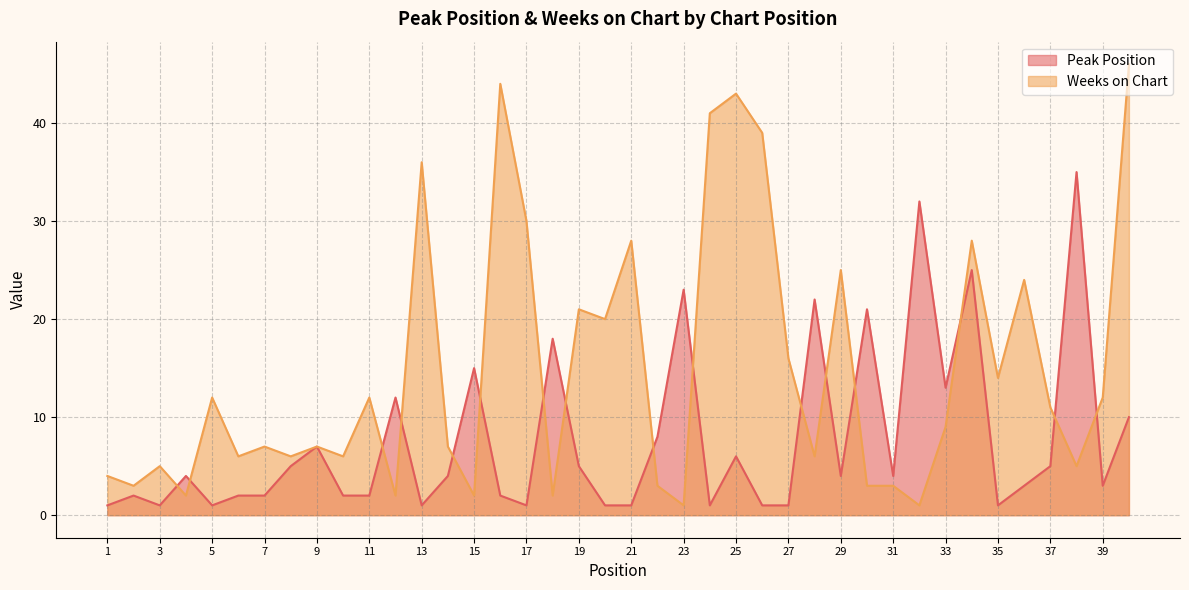

The value of Peak Position at 35 is 1. True or false?

True